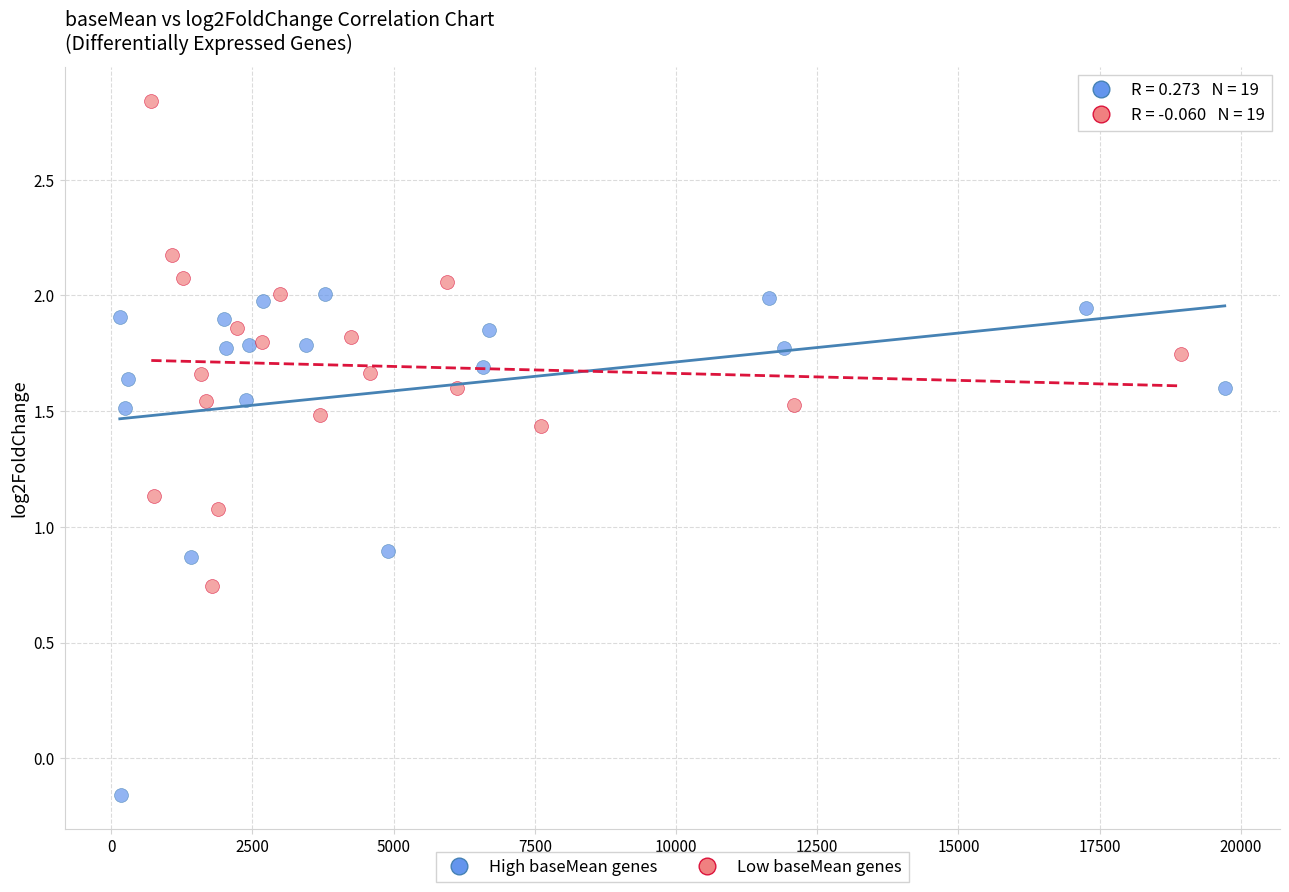

Which series reaches the minimum Y coordinate?

High baseMean genes